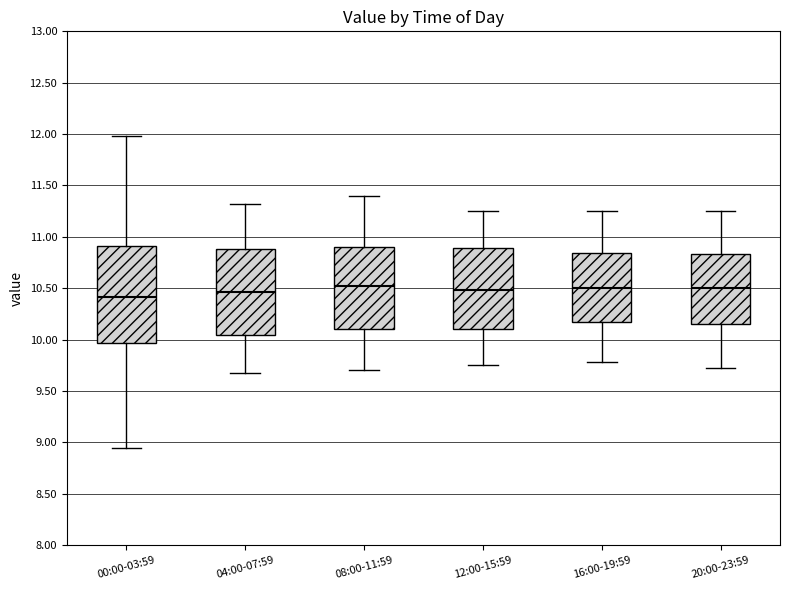

Where is the lower edge of the box for 00:00-03:59 on the y-axis? The values are not printed on the chart, so give them approximately, as read against the axis.

9.95